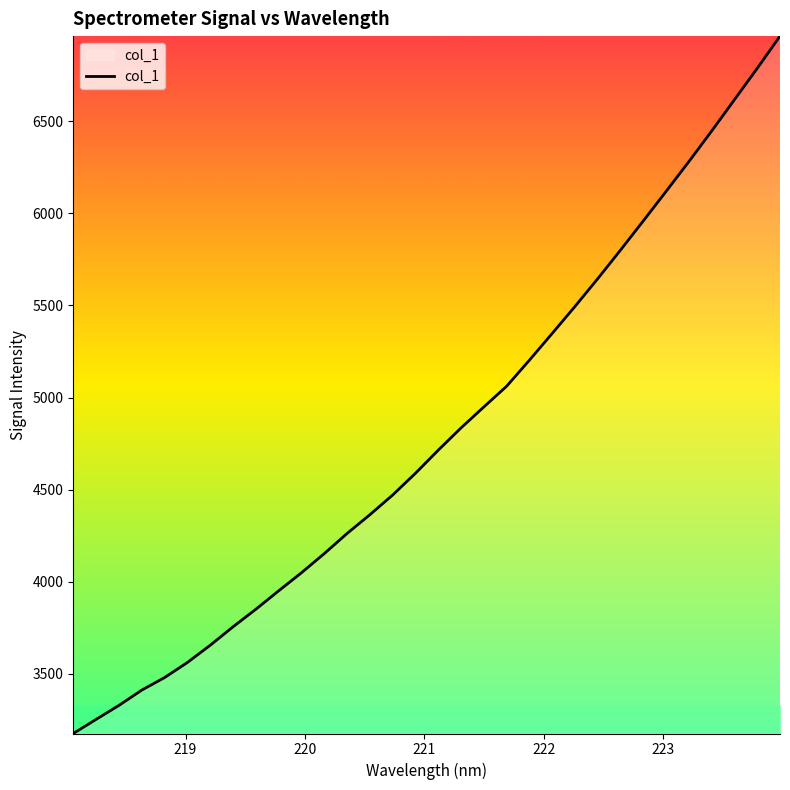

What is the maximum value shown in the chart?

6961.1